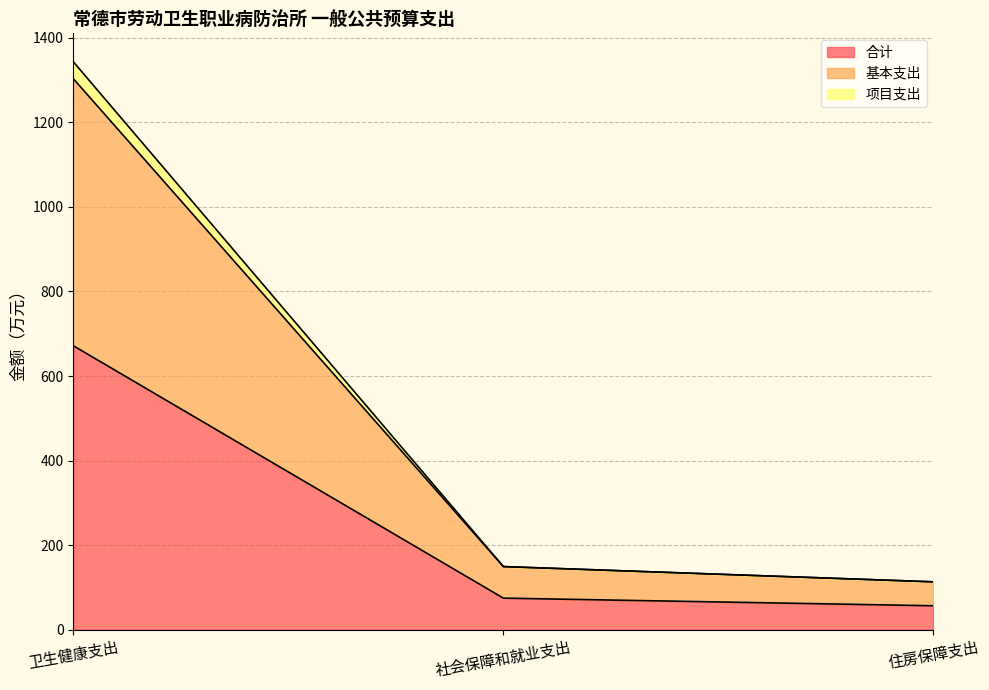

Which category has the lowest value in the 合计 series?

住房保障支出